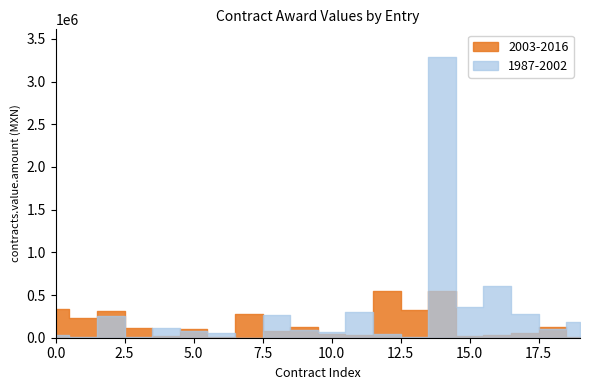

Is the value of 2003-2016 at 5 greater than the value of 1987-2002 at 15?

No